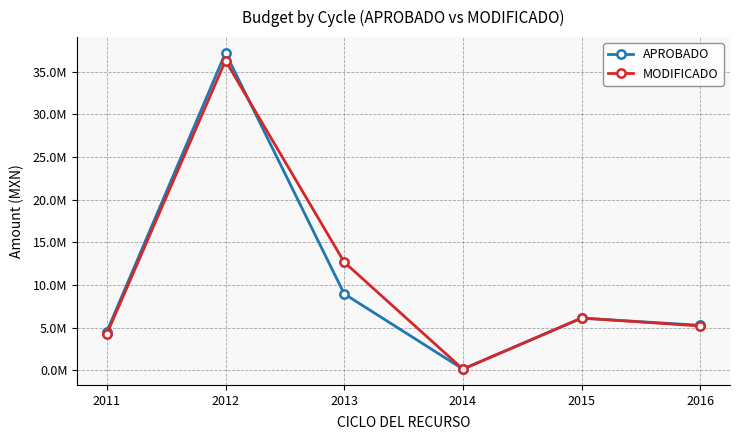

What are all the series names shown in the legend?

APROBADO, MODIFICADO